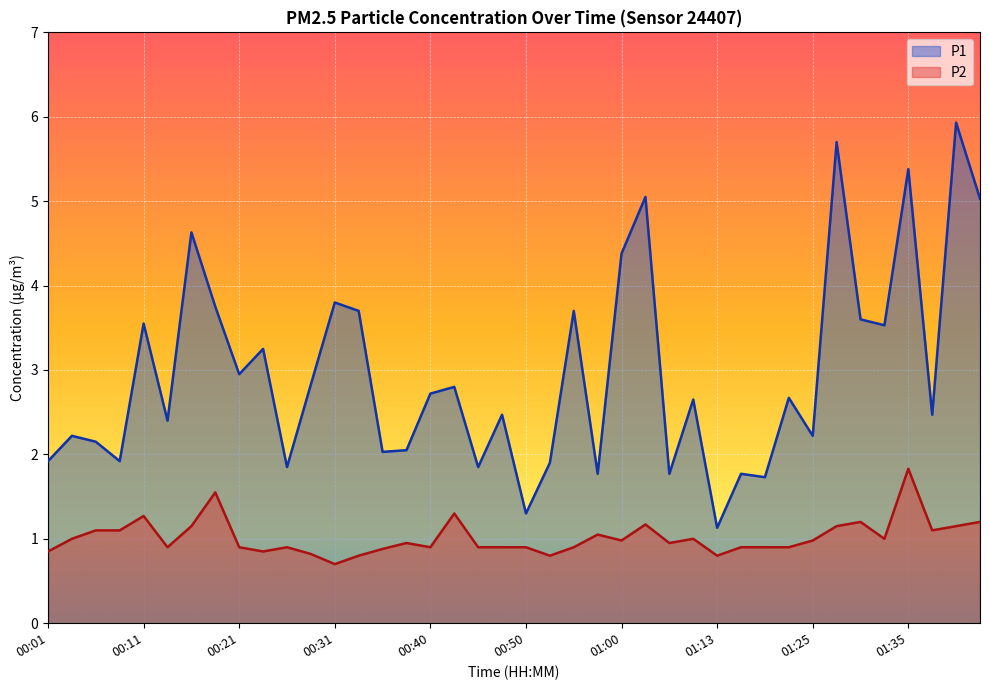

List the series in order of their overall mean, highest first.

P1, P2